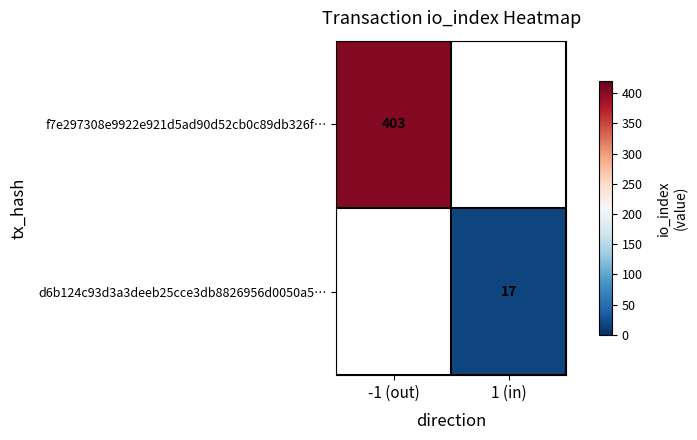

At how many categories does at least one series exceed 204?

1